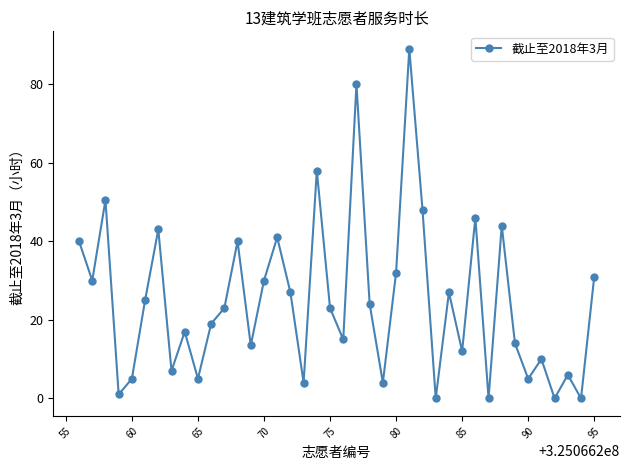

What is the maximum value shown in the chart?

89.0